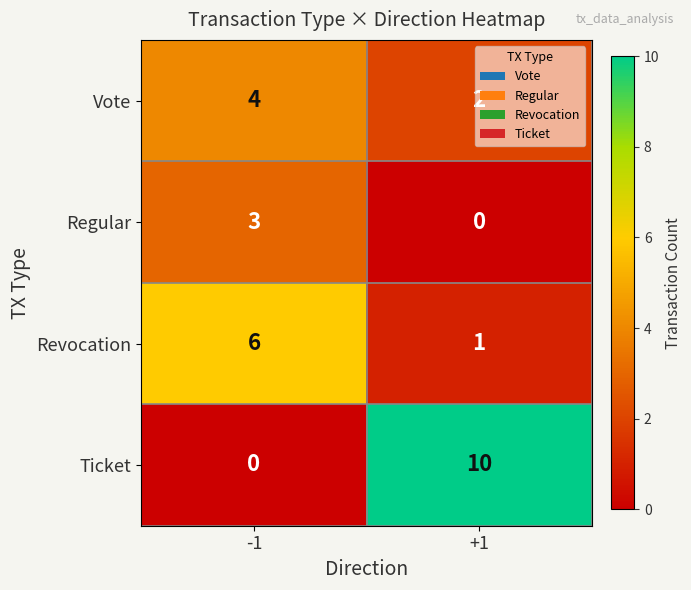

Is the value of Vote at +1 greater than the value of Regular at -1?

No